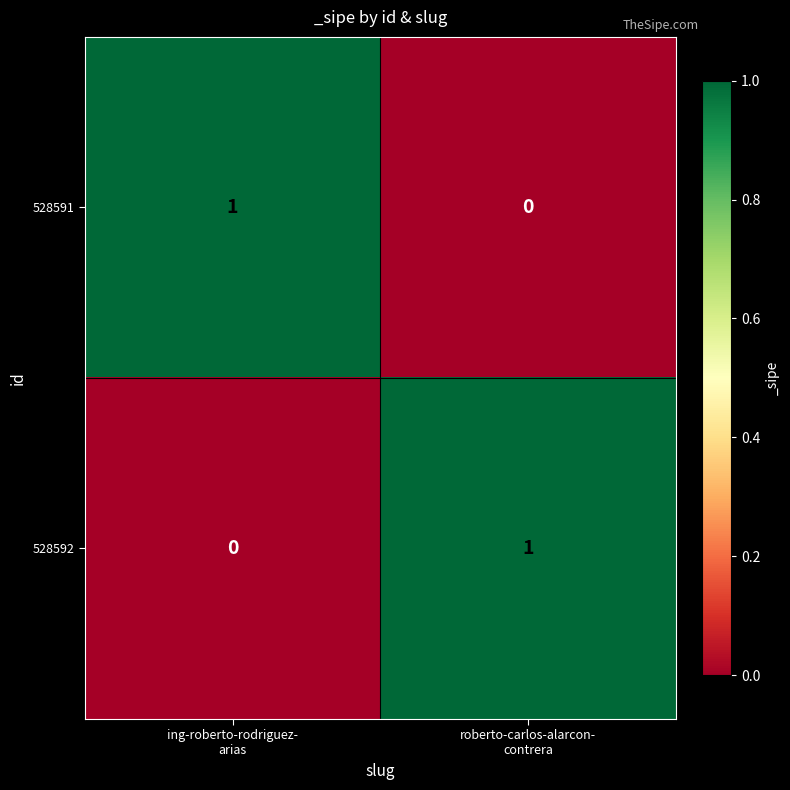

Count the number of data series in this chart.

2